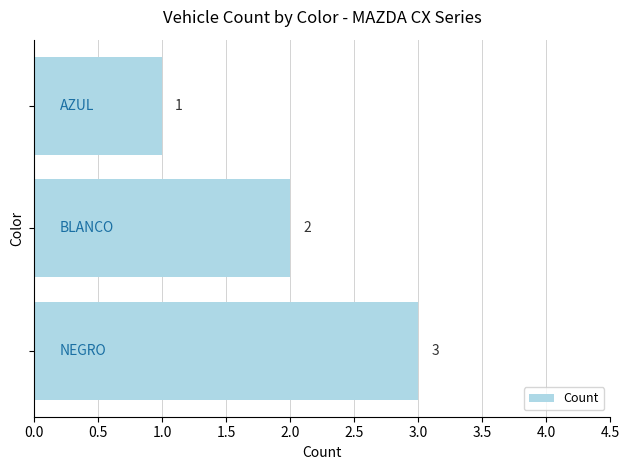

What is the sum of all values?

6